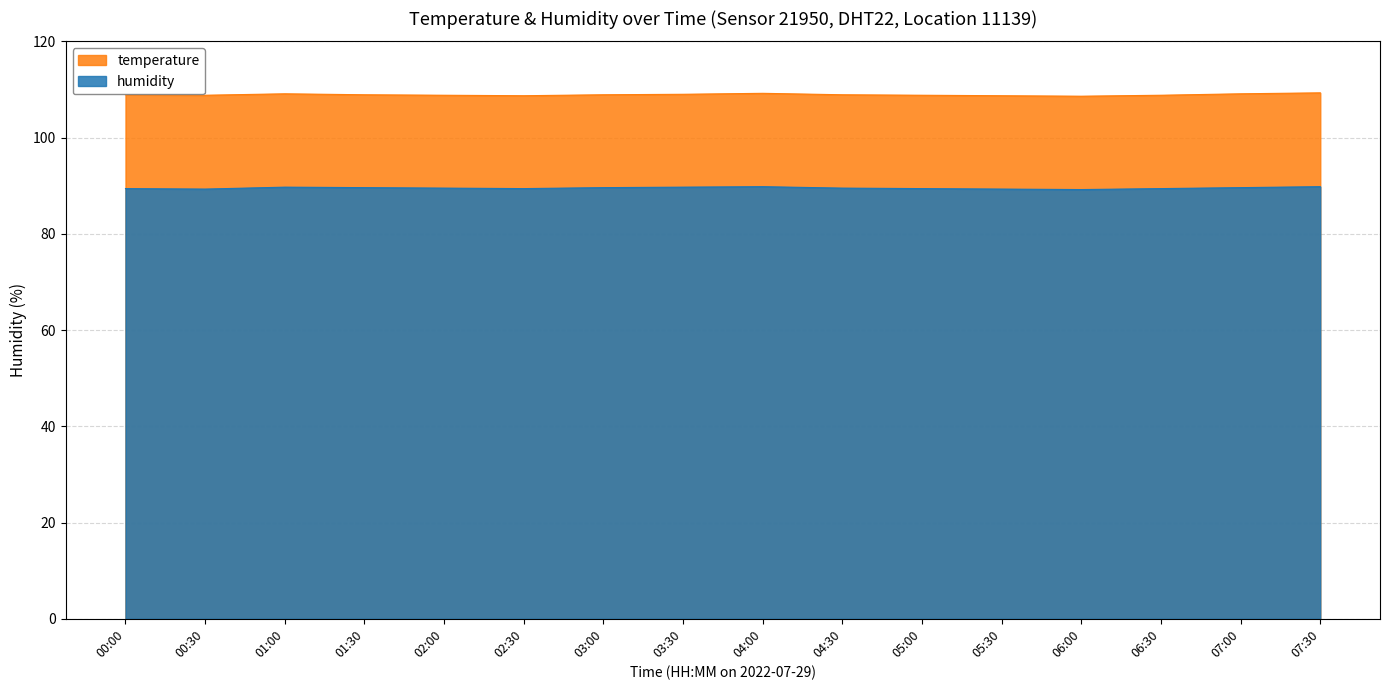

What is the maximum value shown in the chart?

109.3